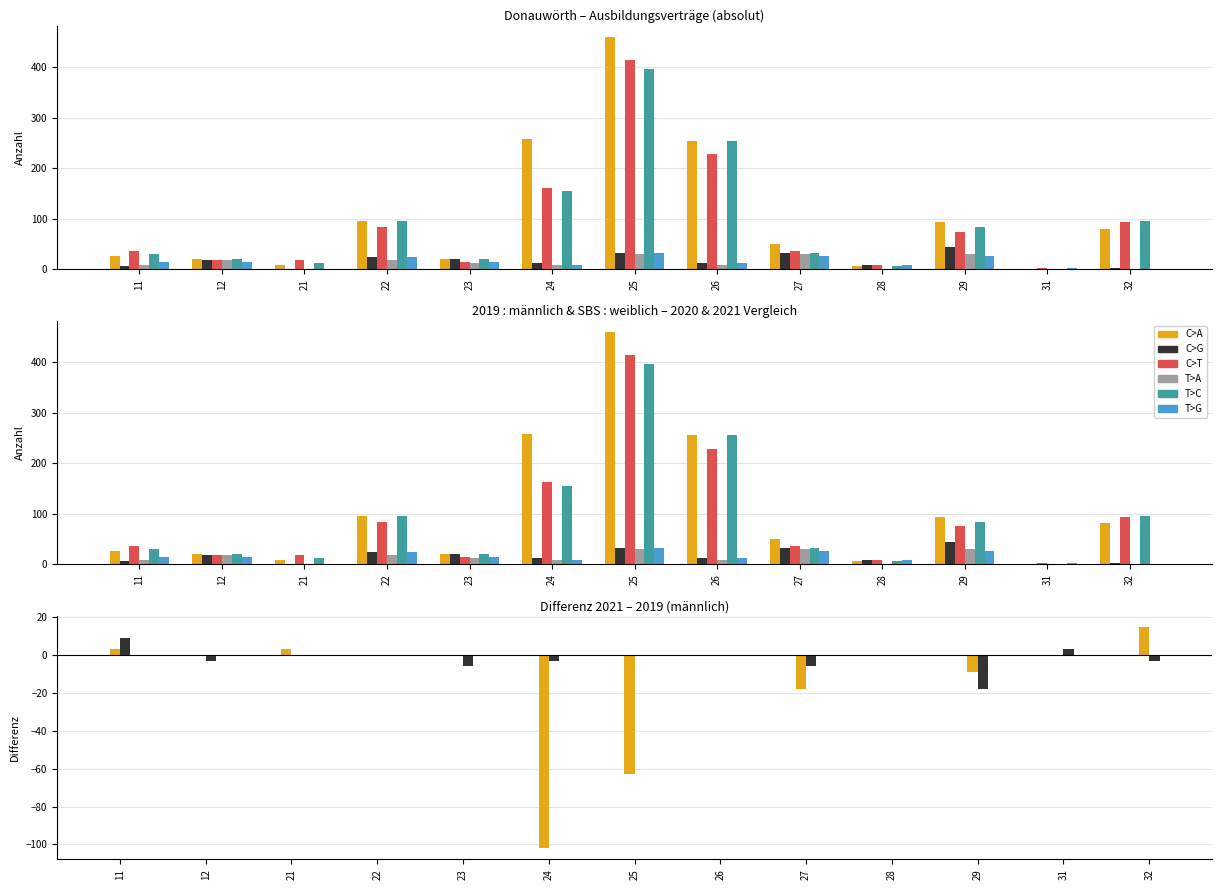

At which label does C>T first exceed 36?

22